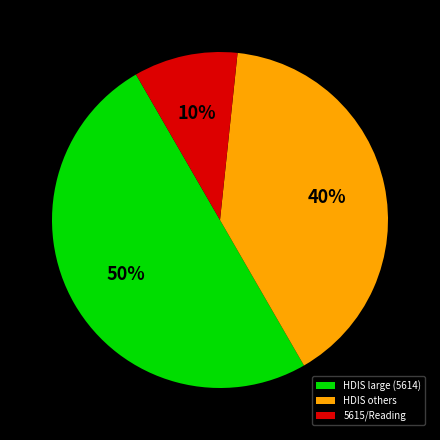

What is the largest slice in the pie chart?

HDIS large (5614)